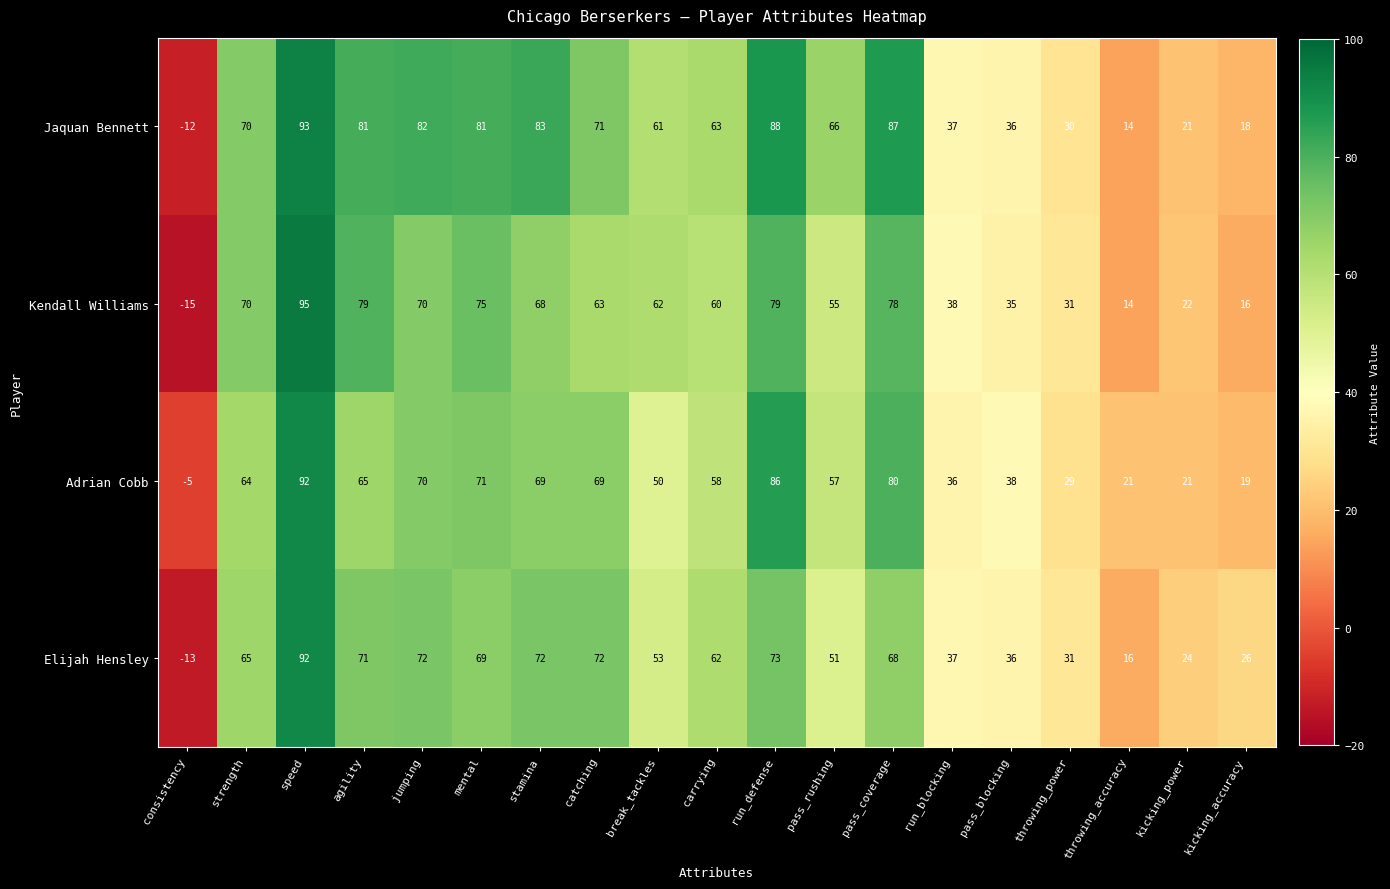

What is the difference between the Elijah Hensley values at run_blocking and run_defense?

36